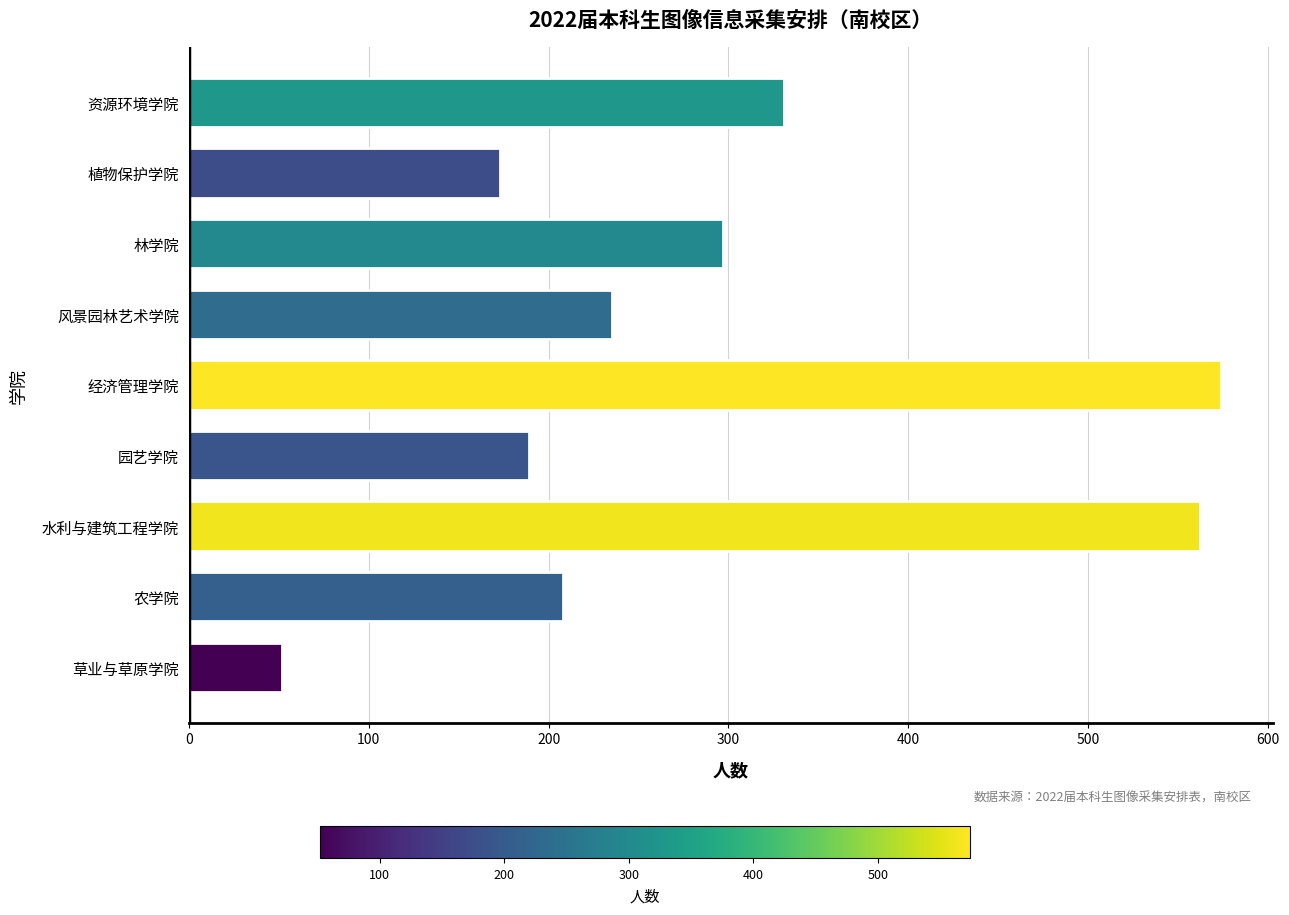

Approximately how many times larger is the value at 风景园林艺术学院 compared to 资源环境学院?

0.7